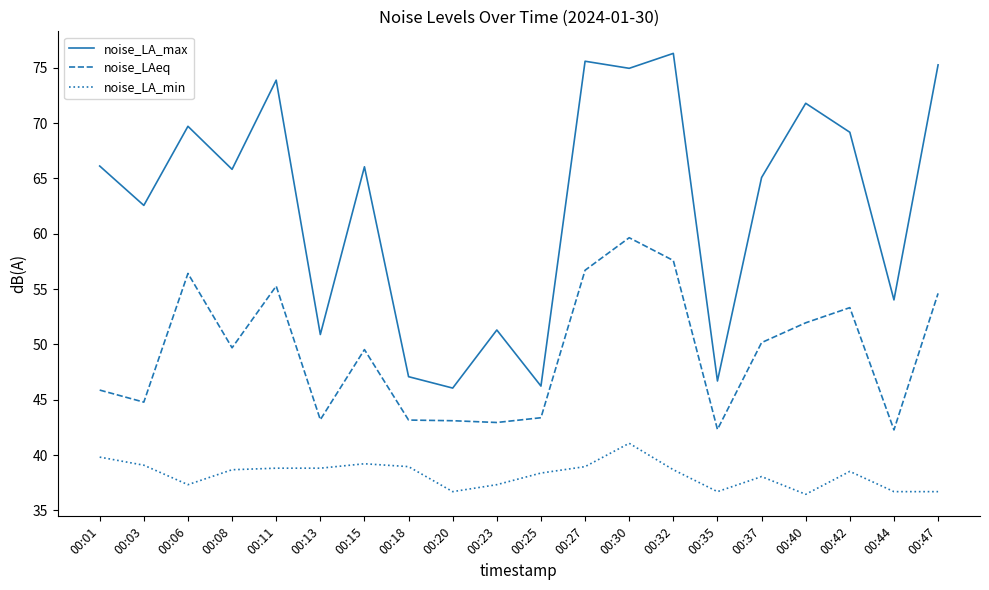

What is the lowest value of the noise_LAeq series?

42.3